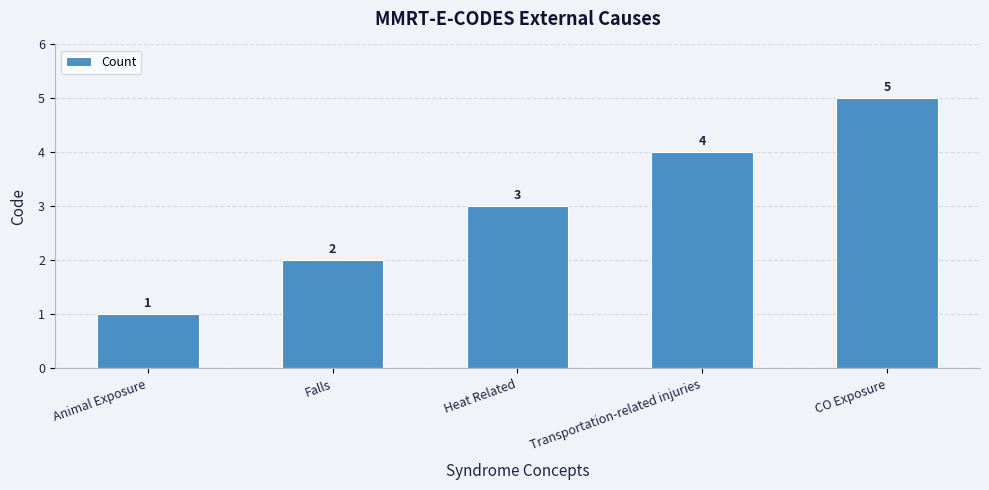

List the labels in order of value, smallest first.

Animal Exposure, Falls, Heat Related, Transportation-related injuries, CO Exposure